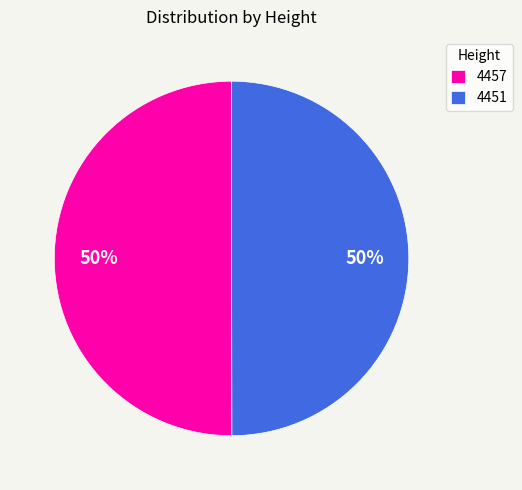

To the nearest percent, what percentage of the pie is 4451?

50%